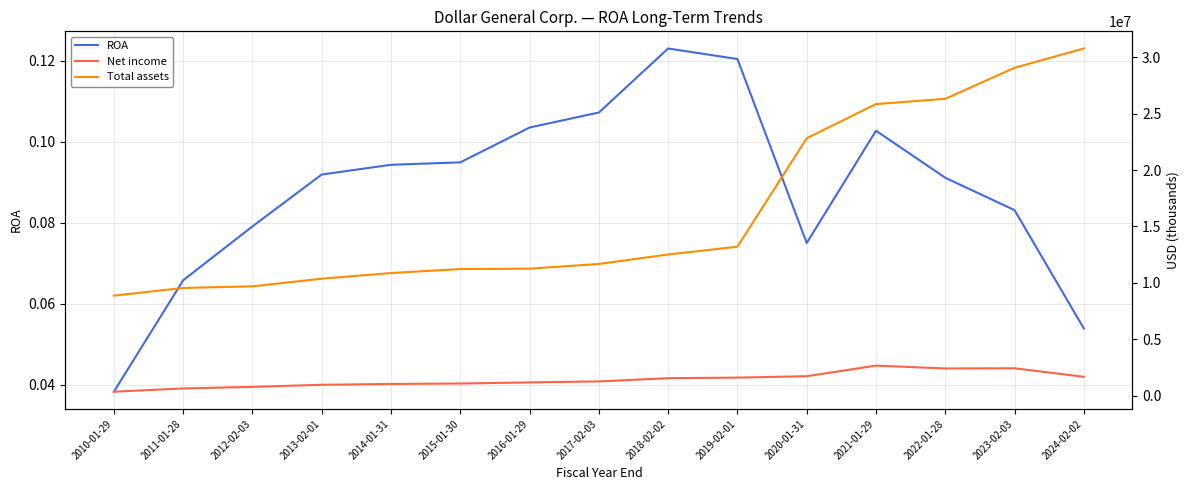

What is the spread (max minus min) of values at 2023-02-03?

29083366.9